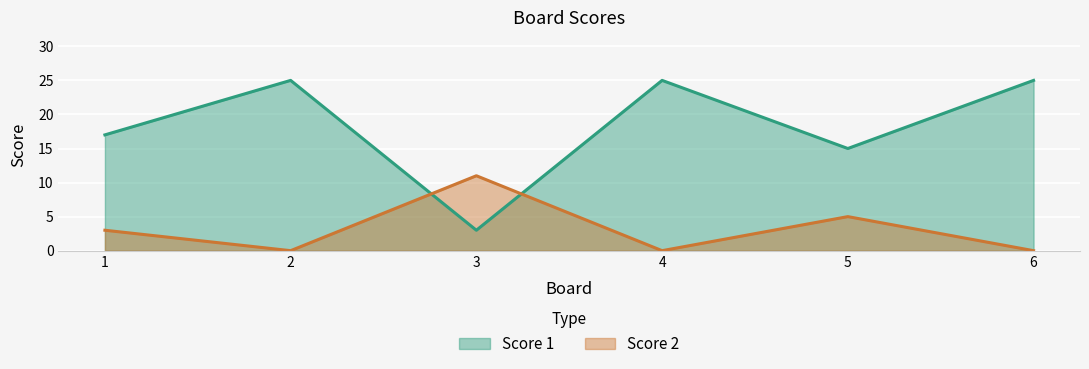

What is the average value of the Score 1 series?

18